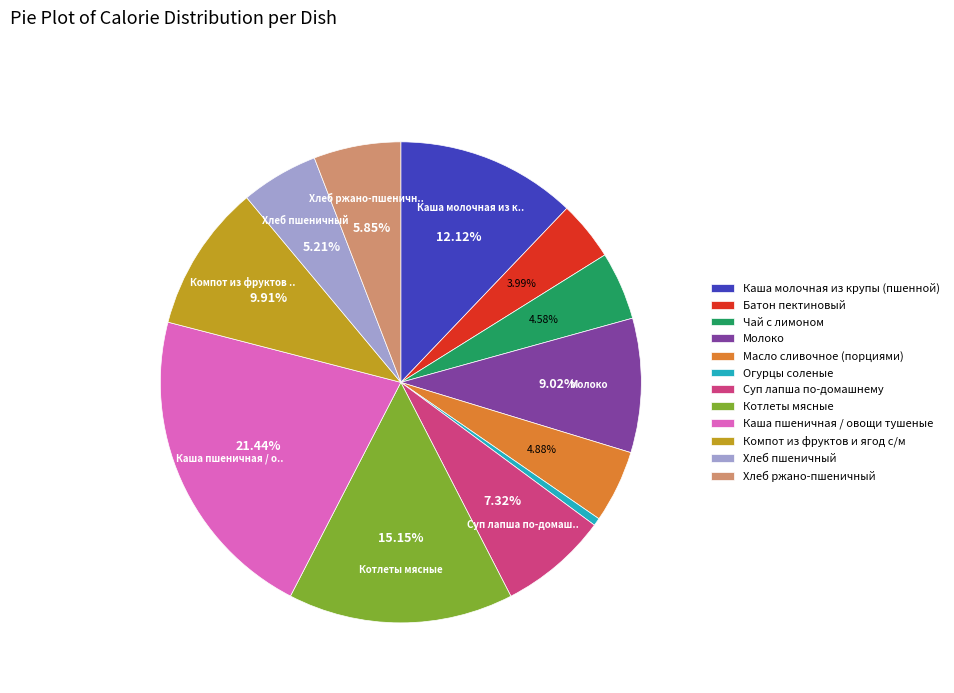

Between Хлеб пшеничный and Котлеты мясные, which is larger?

Котлеты мясные